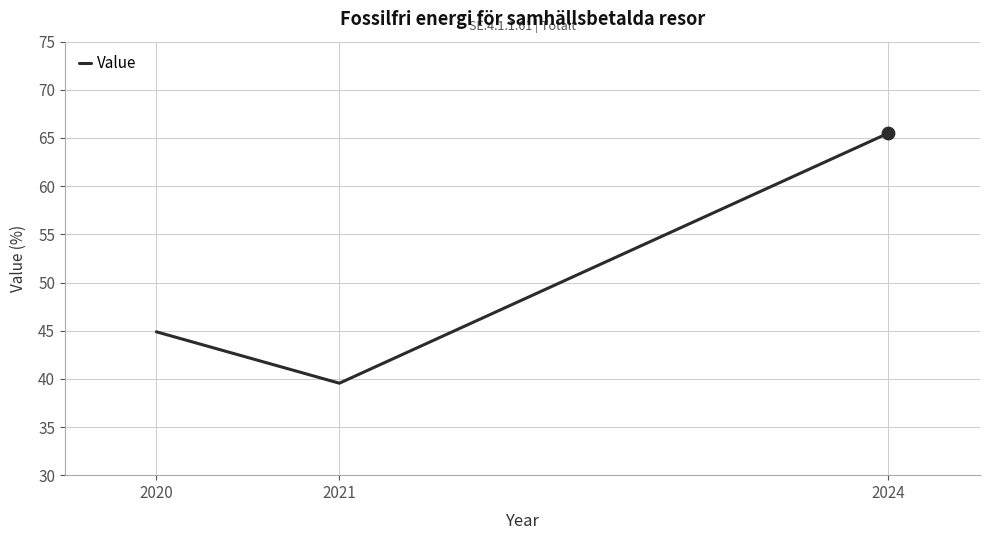

What is the change in value from 2020 to 2021?

-5.3